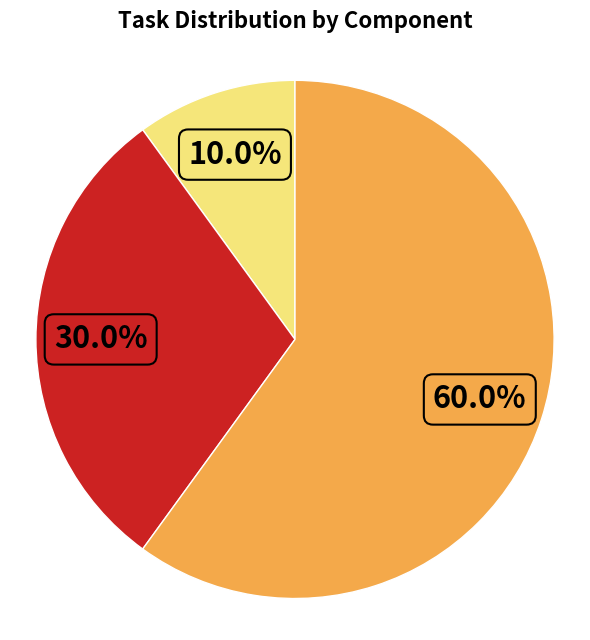

Does any single category account for the majority?

Yes